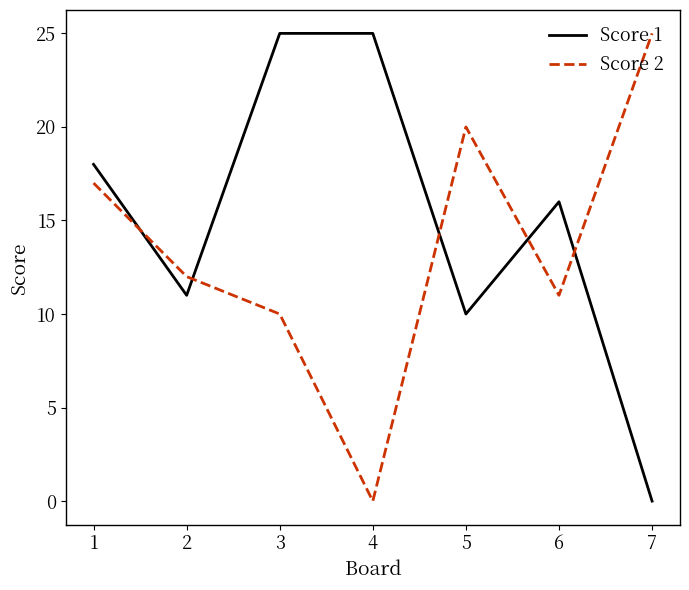

What is the difference between the maximum and minimum values in the Score 1 series?

25